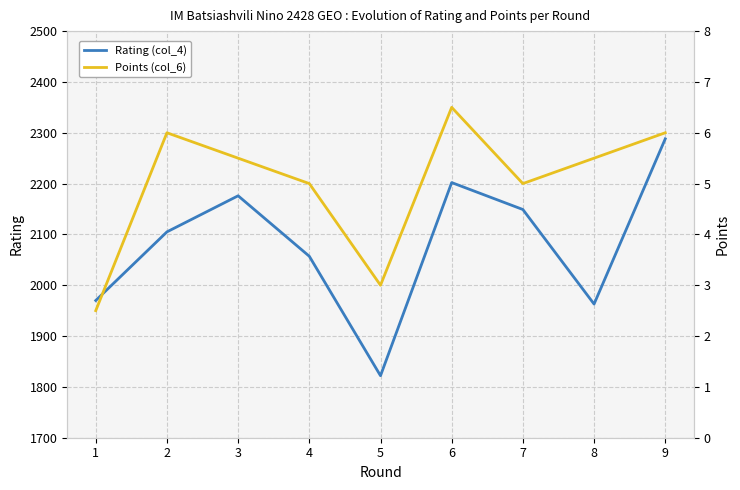

At 2, list the series in order from smallest to largest.

Points (col_6), Rating (col_4)